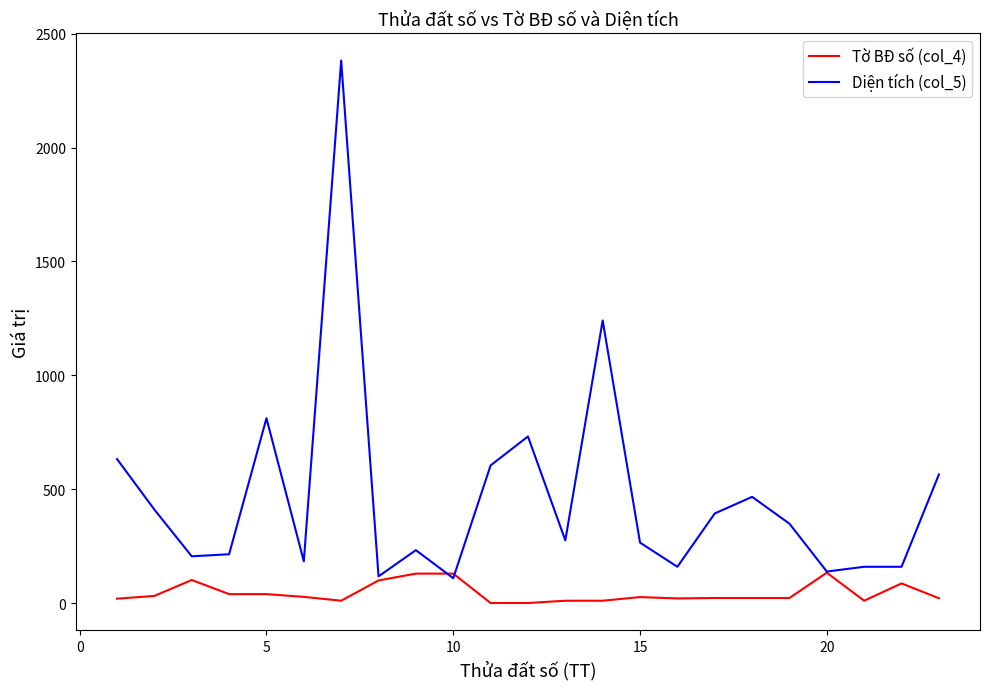

Which series has the widest spread of values?

Diện tích (col_5)